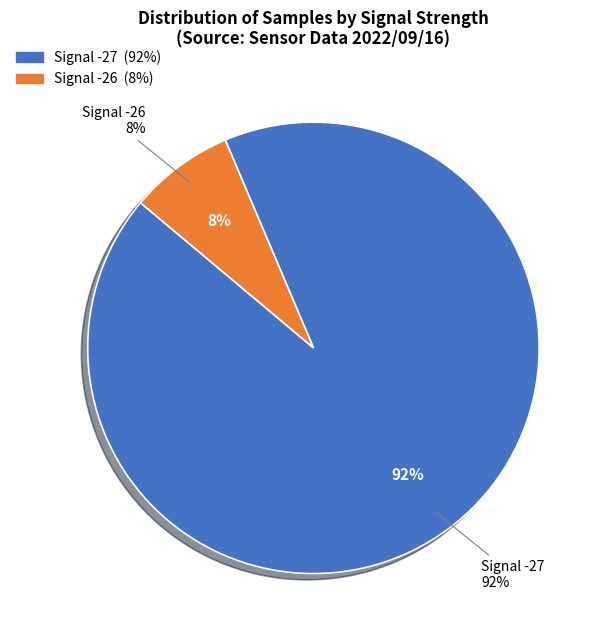

Is it true that -27 is 18% of the pie?

False